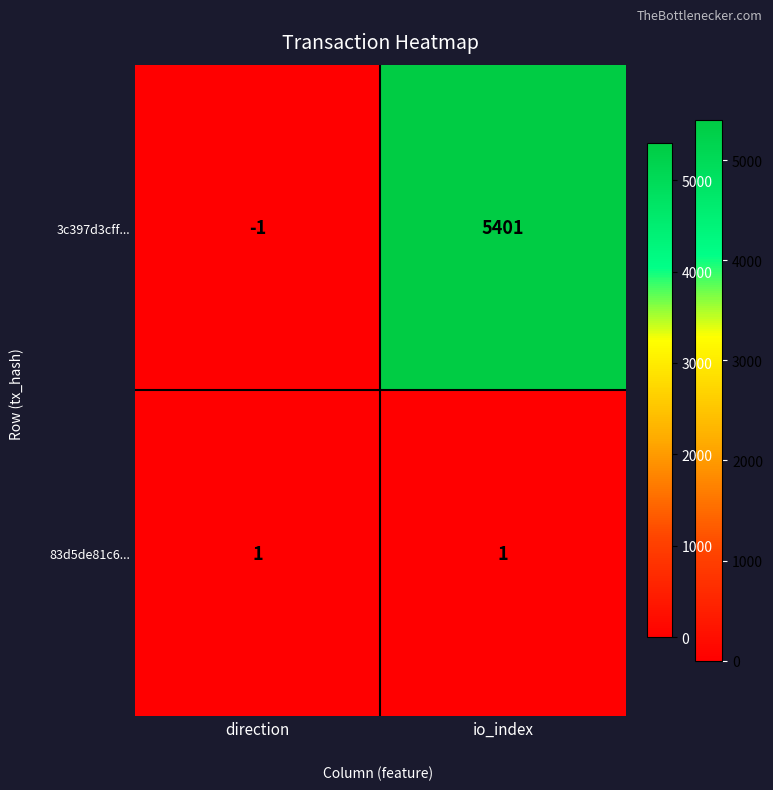

How many series are shown in this chart?

2